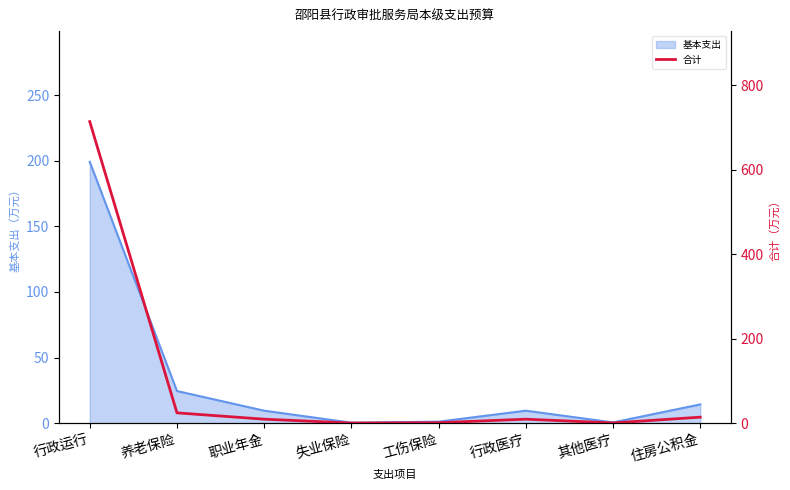

List the labels in order of value, smallest first.

失业保险, 其他医疗, 工伤保险, 职业年金, 行政医疗, 住房公积金, 养老保险, 行政运行